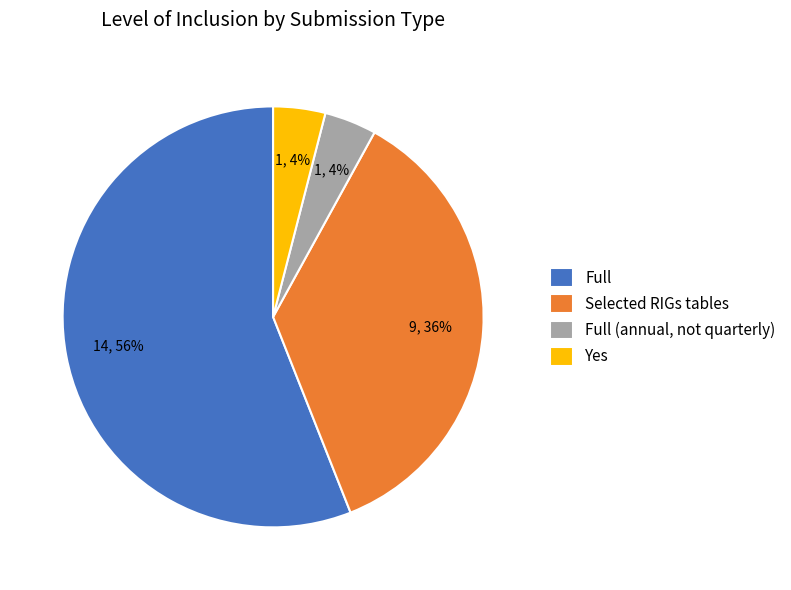

True or false: Full (annual, not quarterly) accounts for 15% of the total.

False